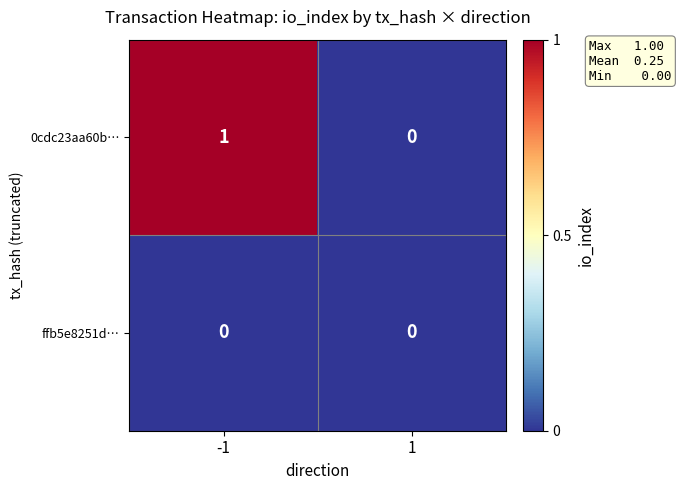

Count the number of categories in the chart.

2